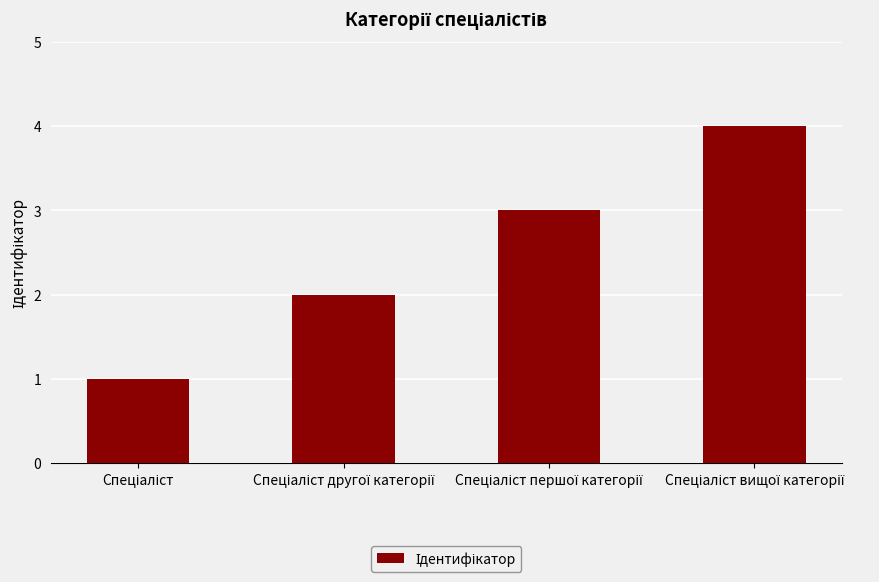

What is the smallest value displayed?

1